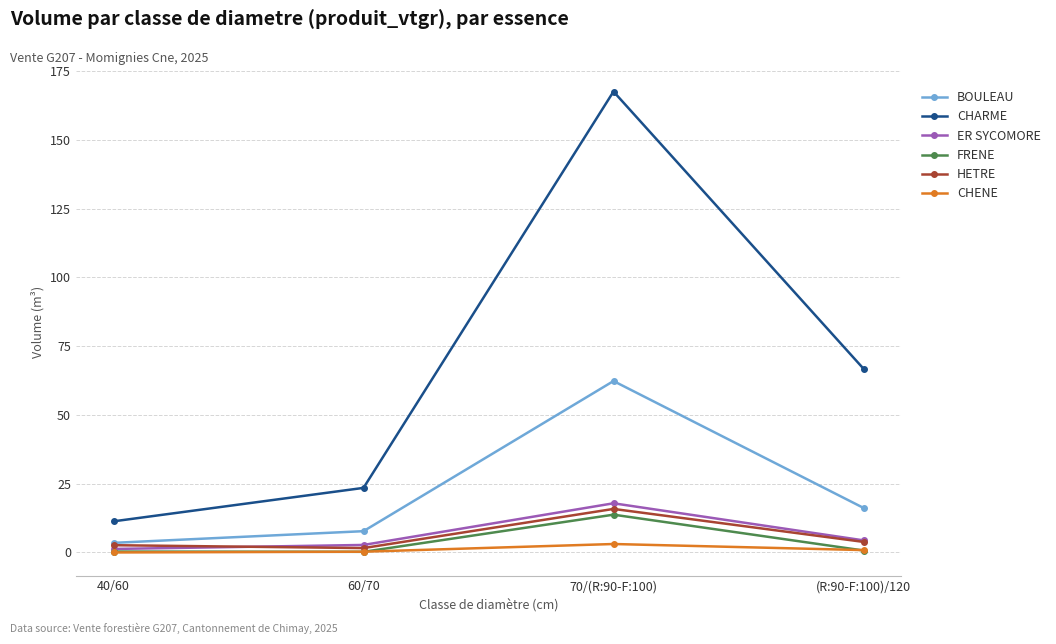

Is it true that CHARME equals 167.6 at 70/(R:90-F:100)?

True